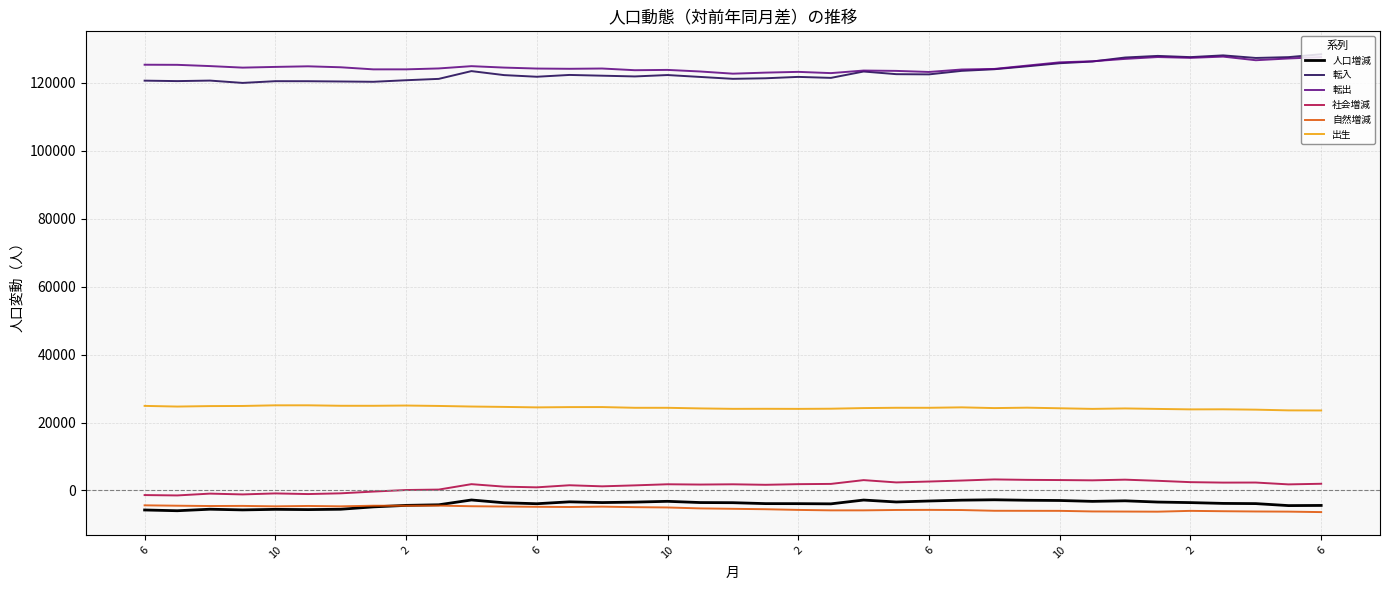

What is the maximum value for 出生?

25062